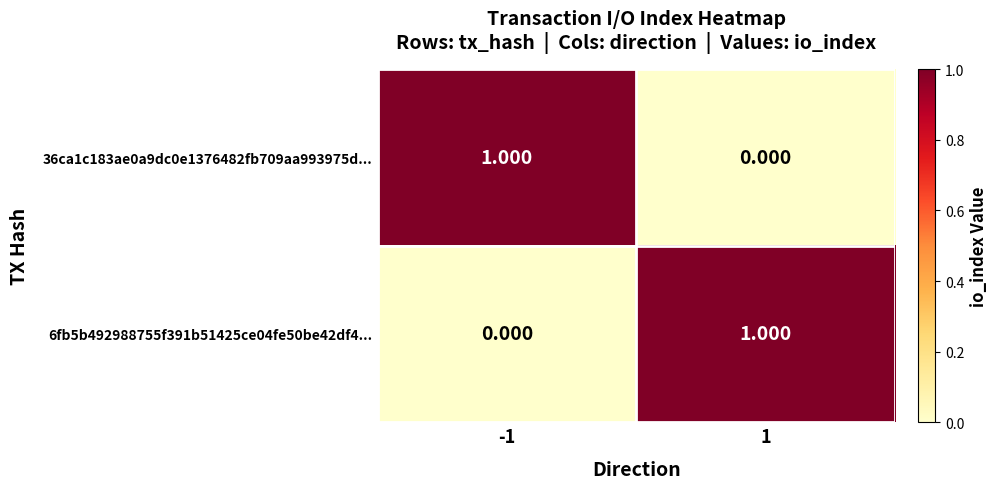

Rank the series at 1 from lowest to highest value.

36ca1c183ae0a9dc0e1376482fb709aa993975d..., 6fb5b492988755f391b51425ce04fe50be42df4...